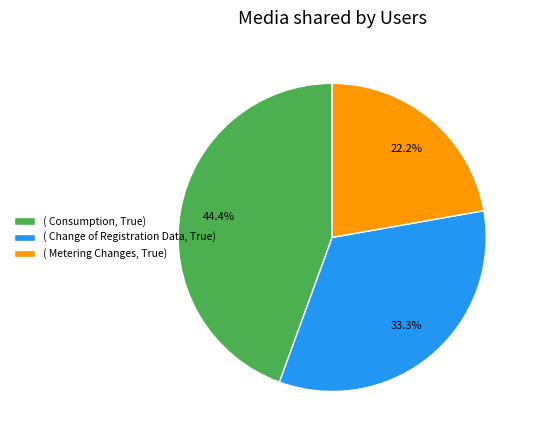

Which has a higher value, ( Change of Registration Data, True) or ( Metering Changes, True)?

( Change of Registration Data, True)